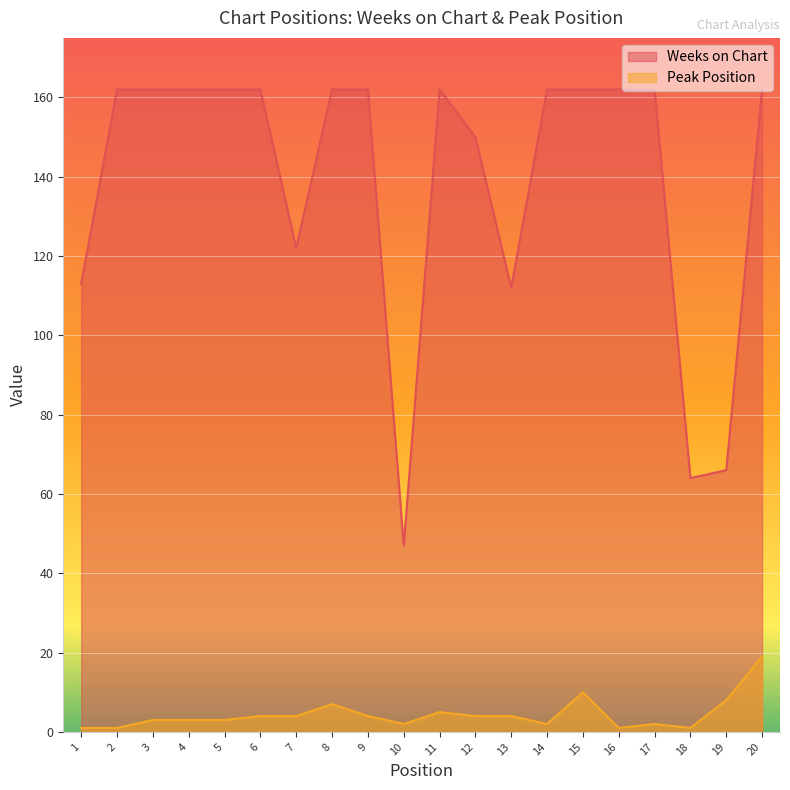

What is the spread (max minus min) of values at 13?

108